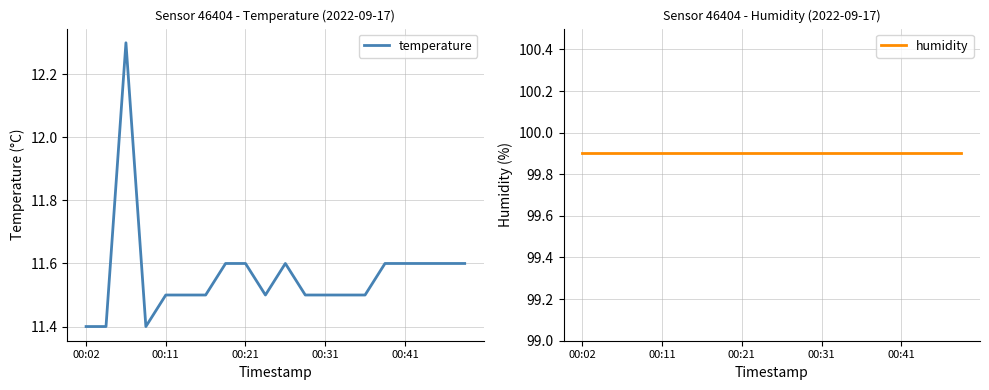

Read the temperature value at 00:21.

11.6